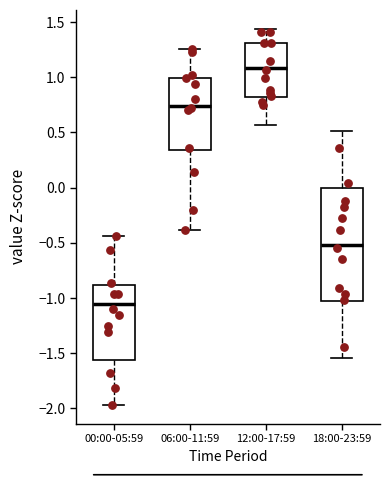

Which box is the tallest, from its lower edge to its upper edge?

18:00-23:59